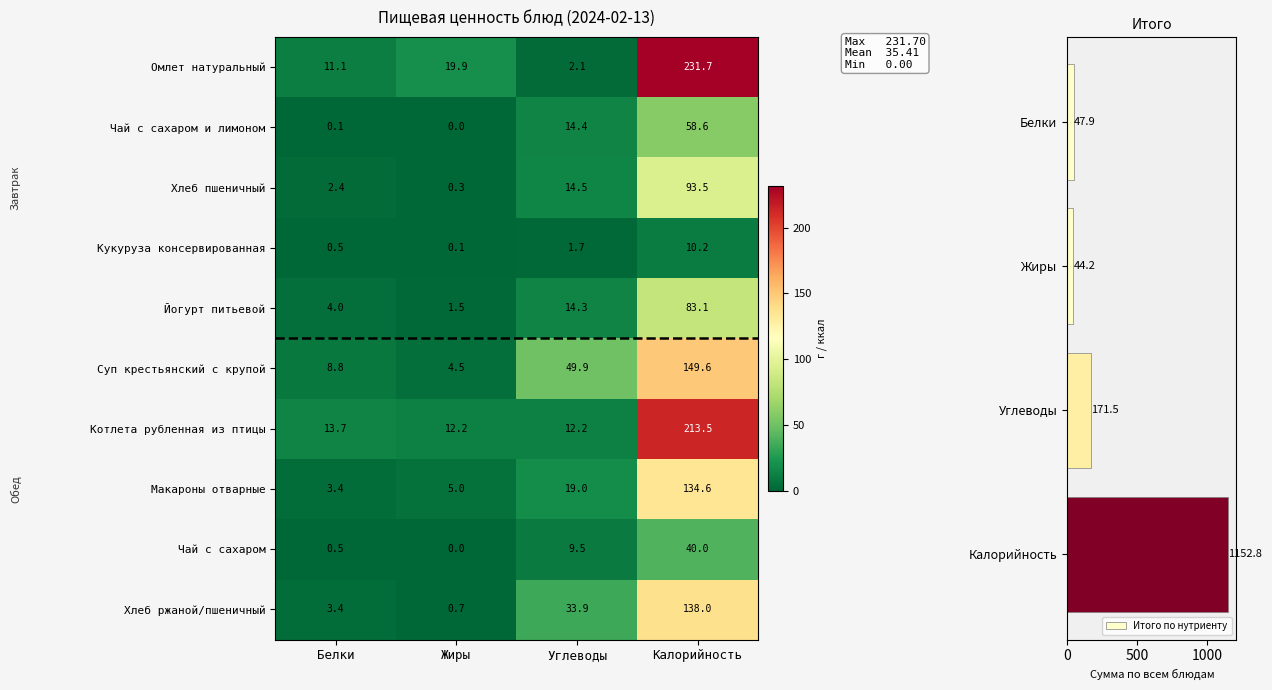

At which category is the sum across all series the highest?

Калорийность